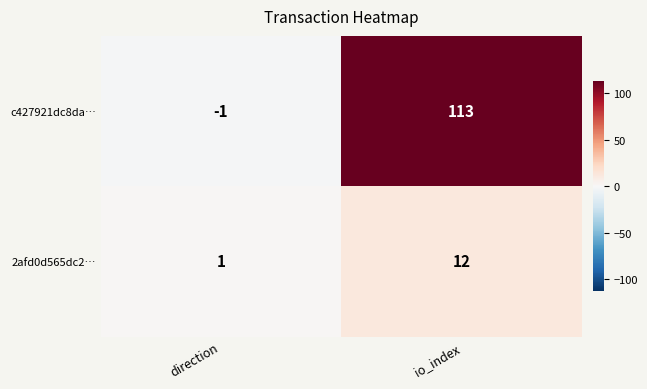

Which category has the highest value across all series?

io_index